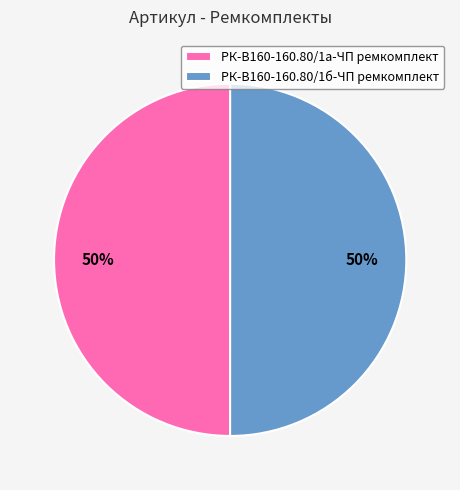

Do РК-В160-160.80/1б-ЧП ремкомплект and РК-В160-160.80/1а-ЧП ремкомплект together represent more than half of the pie?

Yes